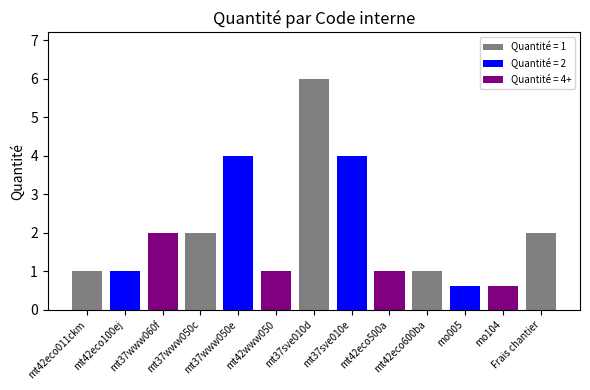

What is the average value?

2.0